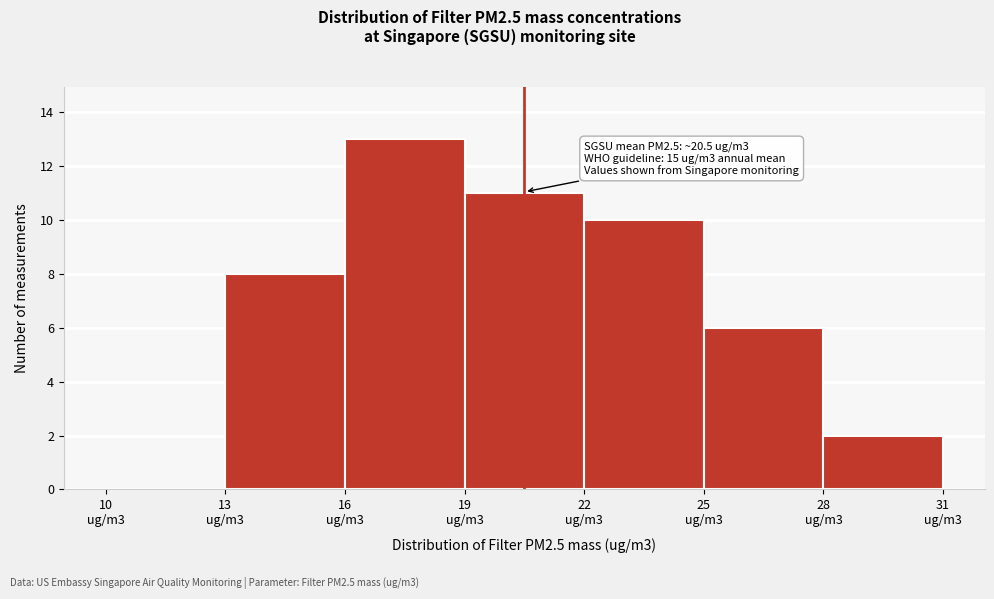

What is the greatest value displayed?

13